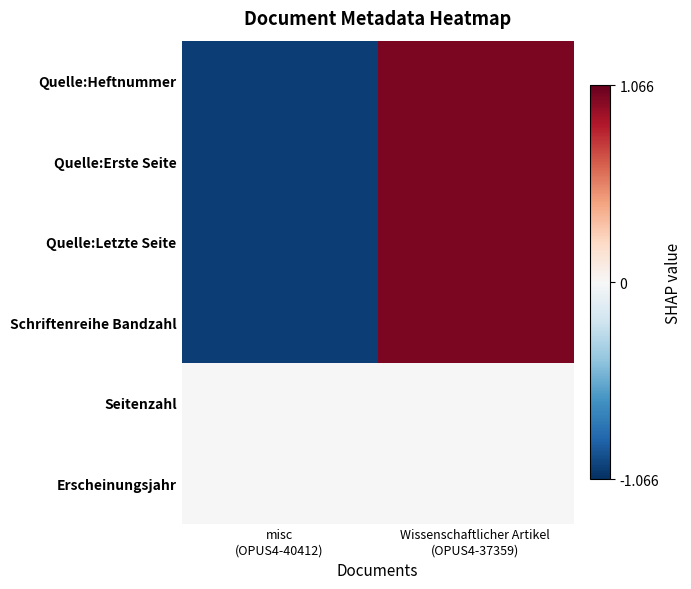

Between misc (OPUS4-40412) and Wissenschaftlicher Artikel (OPUS4-37359), which series saw the biggest shift?

Quelle:Heftnummer